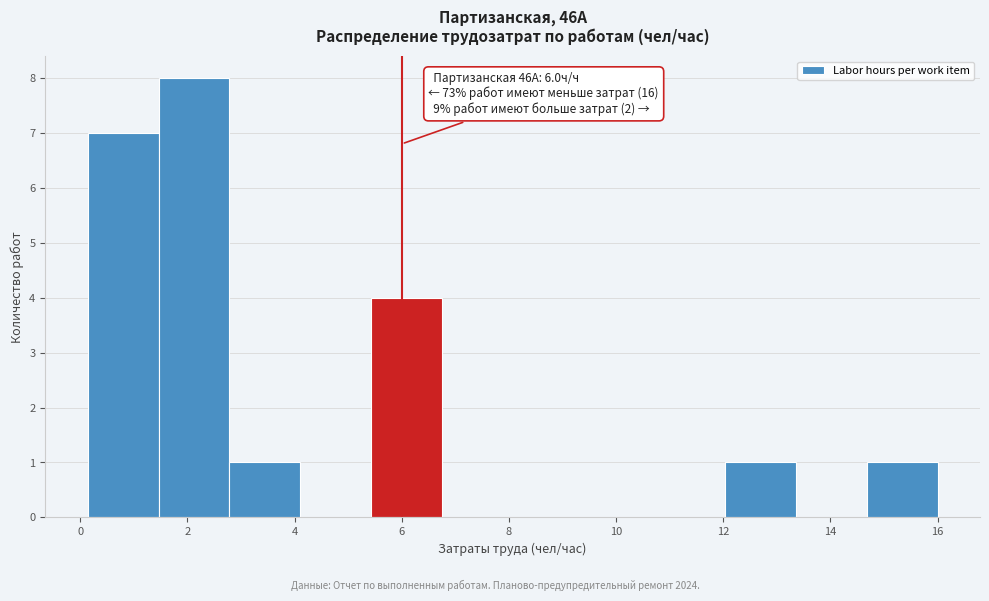

Over which range of the x-axis is the bar tallest?

1.4 to 2.8